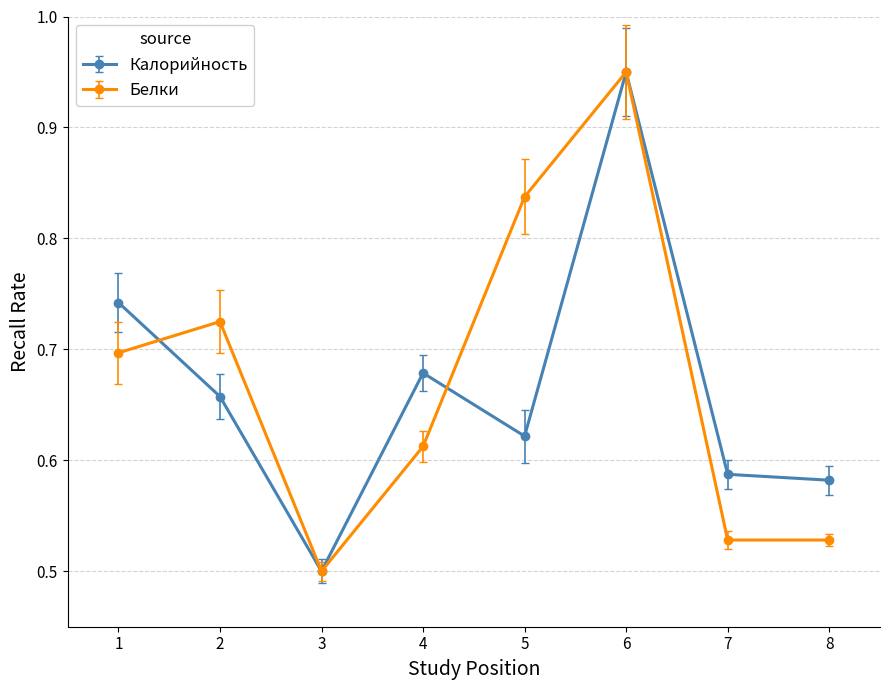

True or false: Калорийность has more than 0 points higher than both neighbors.

True